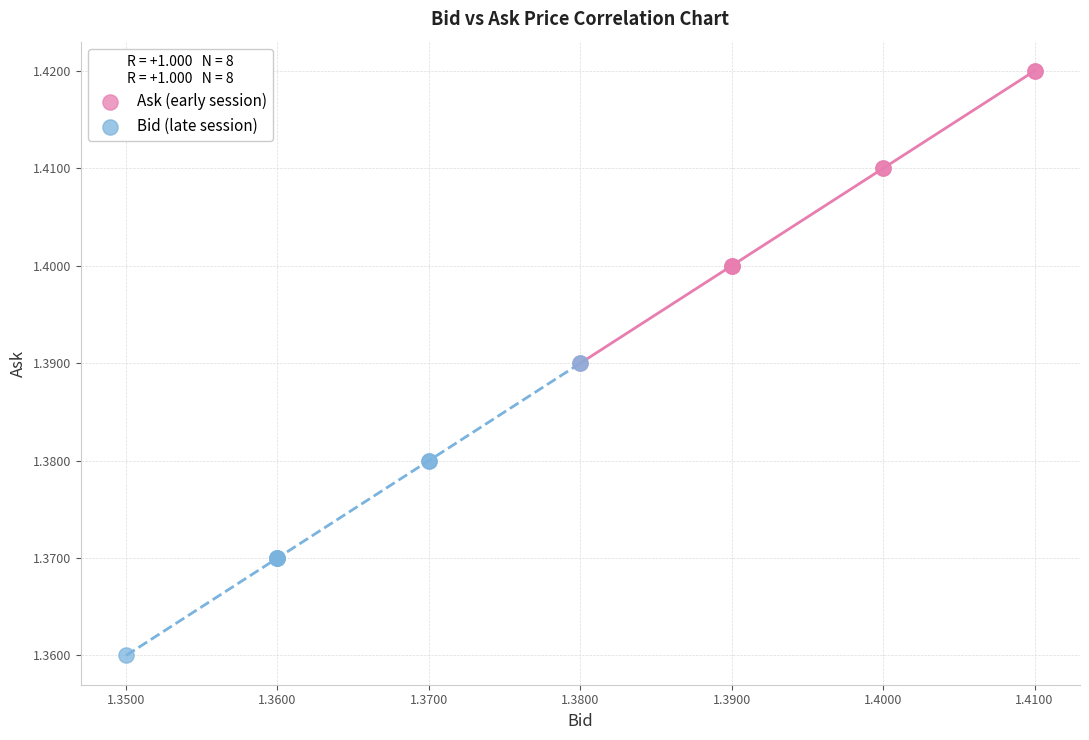

What are all the series names shown in the legend?

Ask (early session), Bid (late session)